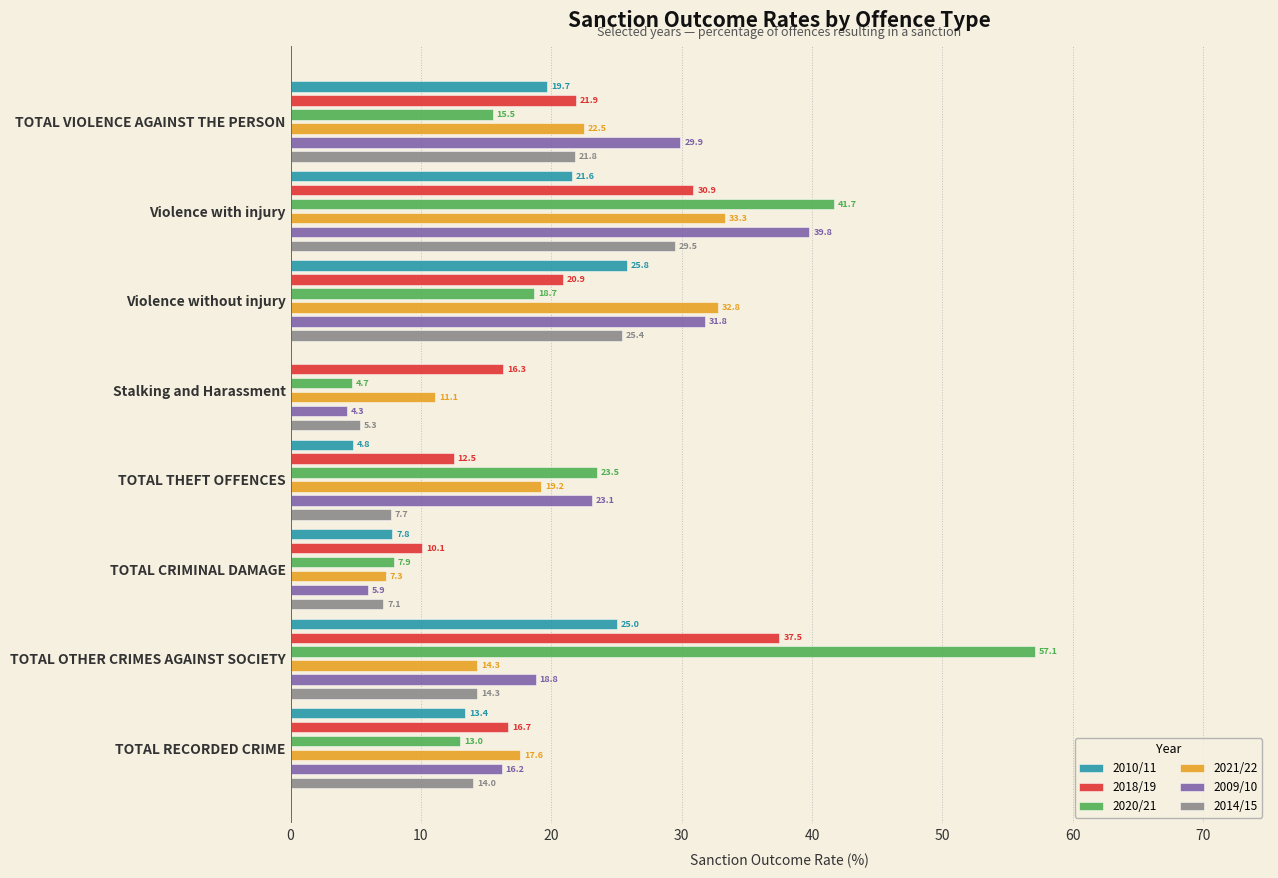

Count the number of data series in this chart.

6